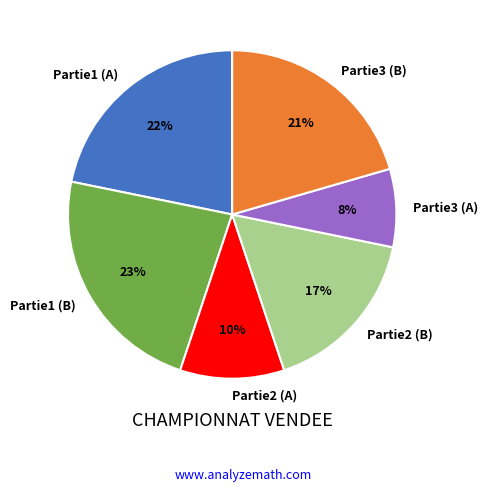

Is the sum of Partie1 (A) and Partie2 (B) greater than half?

No